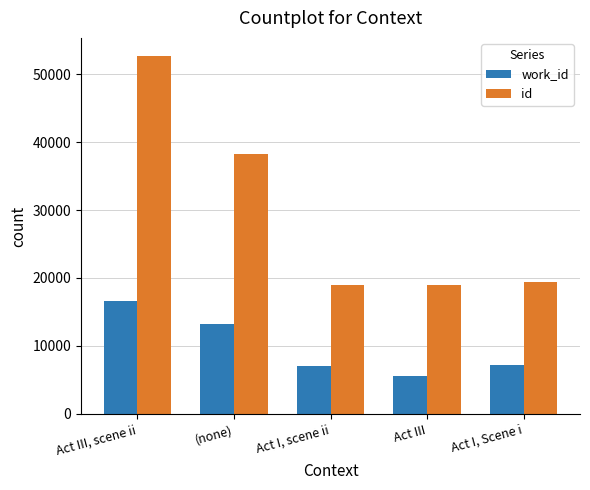

Is it true that id equals 21397 at Act III, scene ii?

False